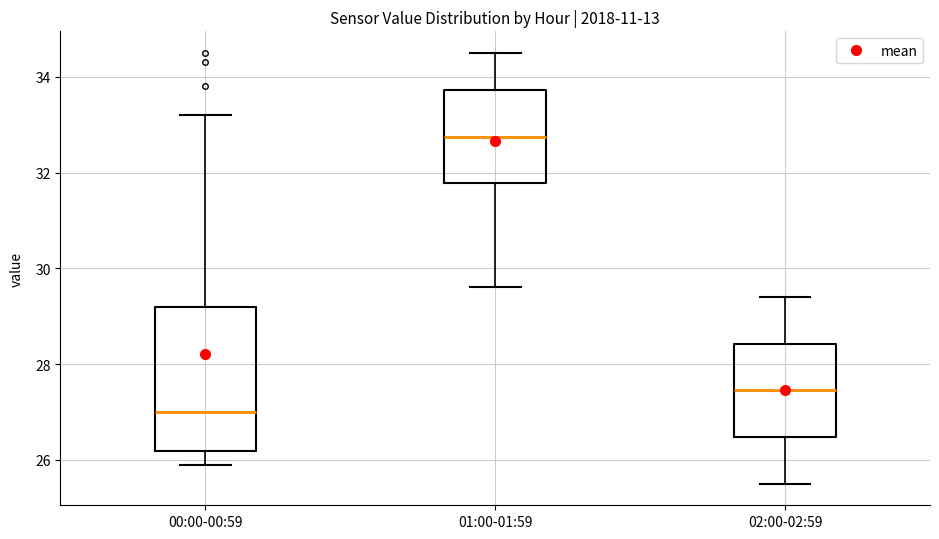

Which box is the tallest, from its lower edge to its upper edge?

00:00-00:59